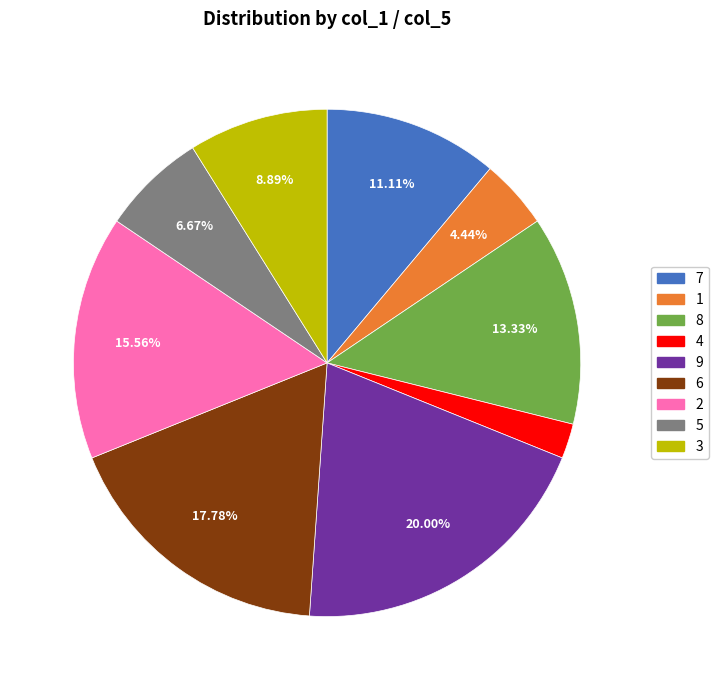

How many segments does this pie chart have?

9